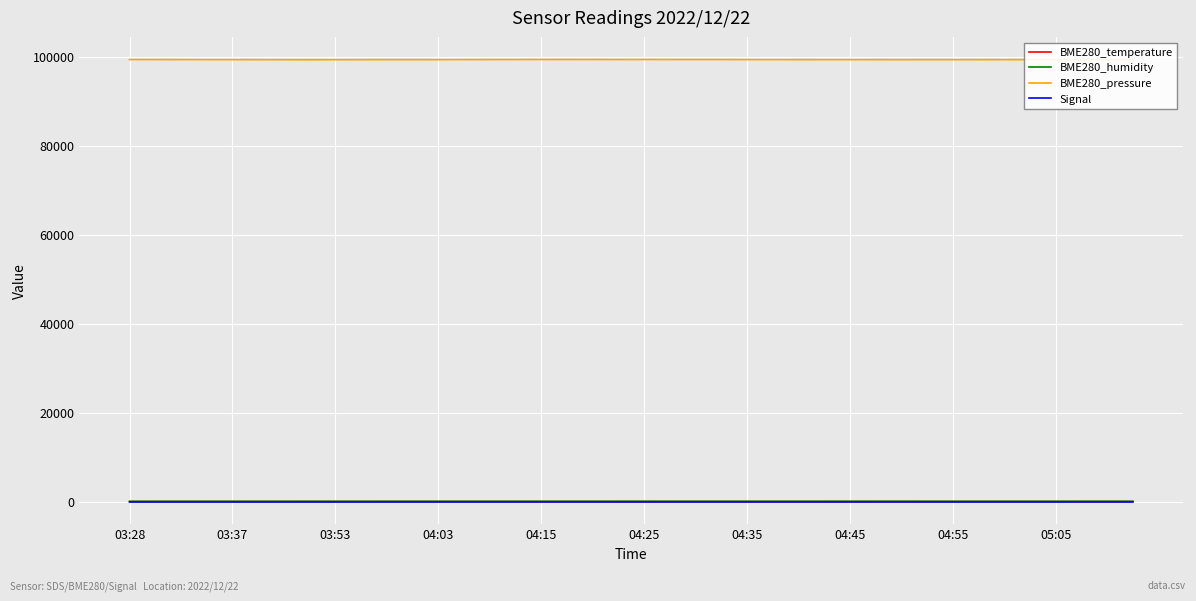

True or false: BME280_pressure and BME280_temperature cross at least once.

False